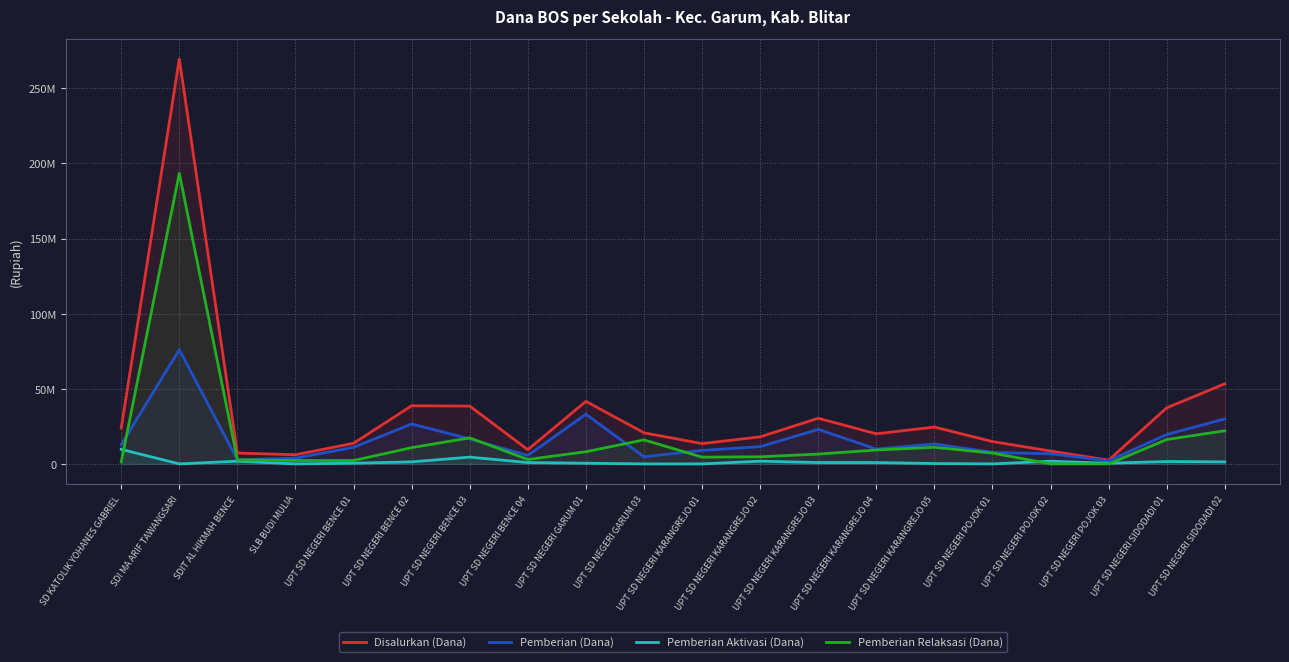

Is it true that Disalurkan (Dana) equals 38700000 at UPT SD NEGERI BENCE 02?

True